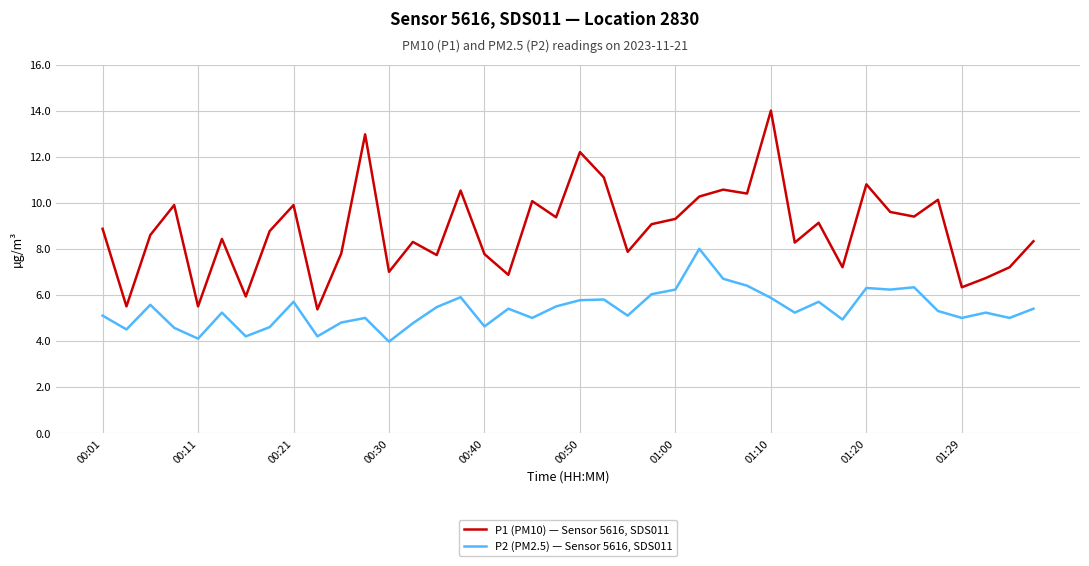

List the series in order of their peak value, lowest first.

P2 (PM2.5) — Sensor 5616, SDS011, P1 (PM10) — Sensor 5616, SDS011